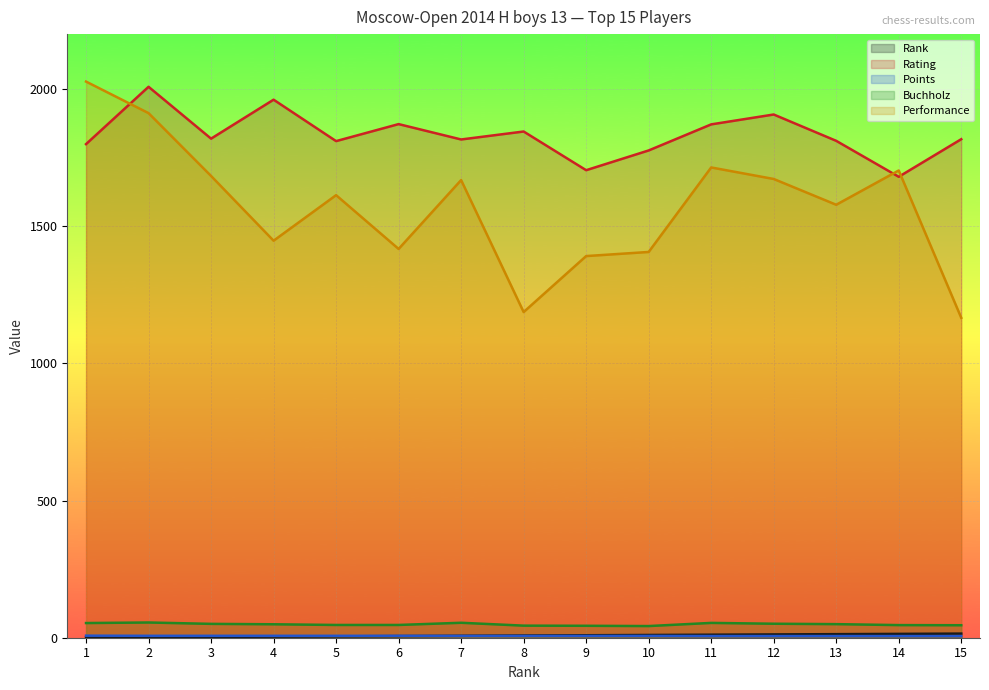

What is the value of the Performance point at the 13th from the left?

1578.0